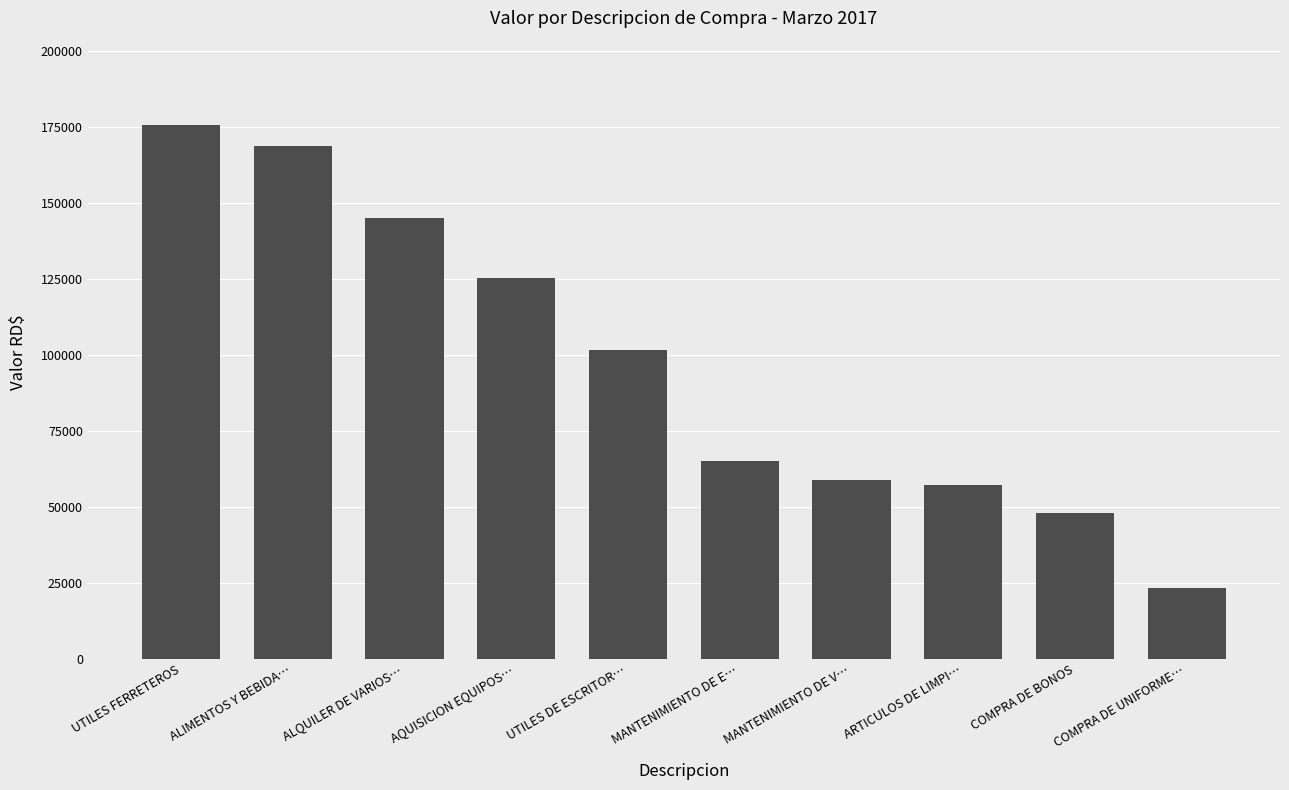

Which category has the highest value across all series?

UTILES FERRETEROS